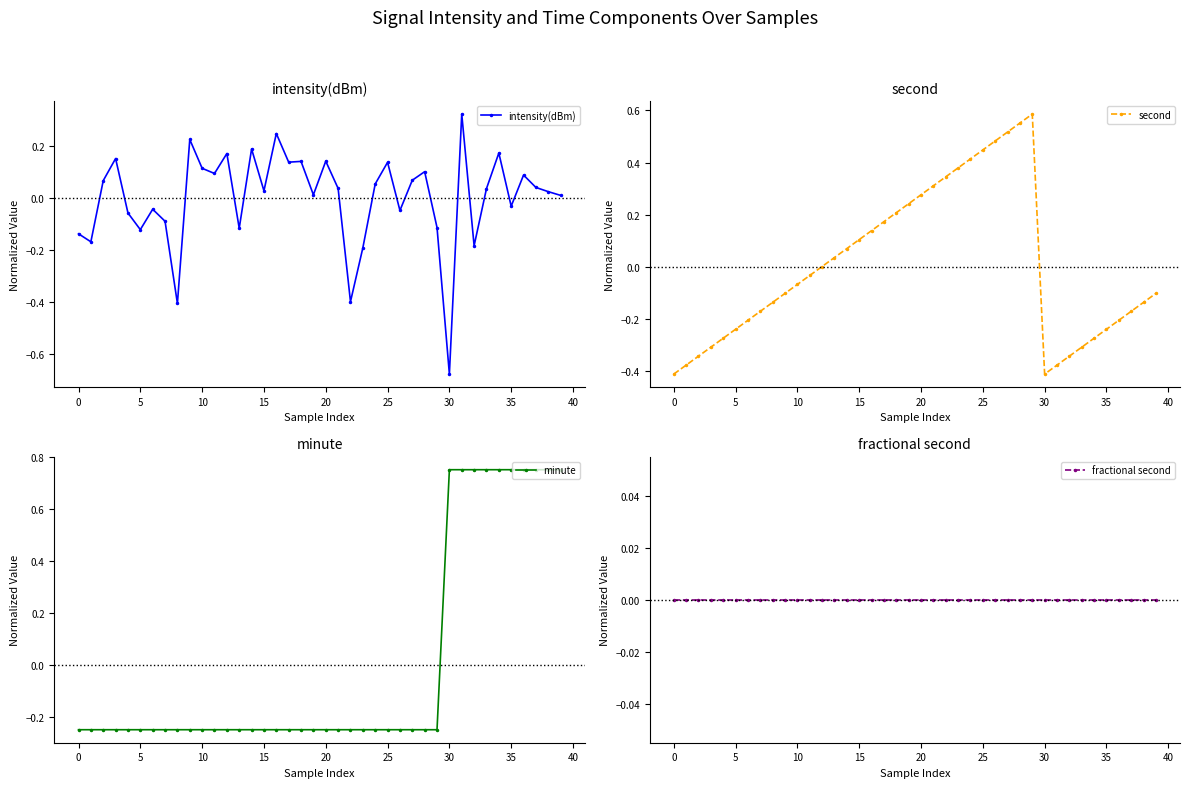

Which has a higher value, 34 or 30?

34